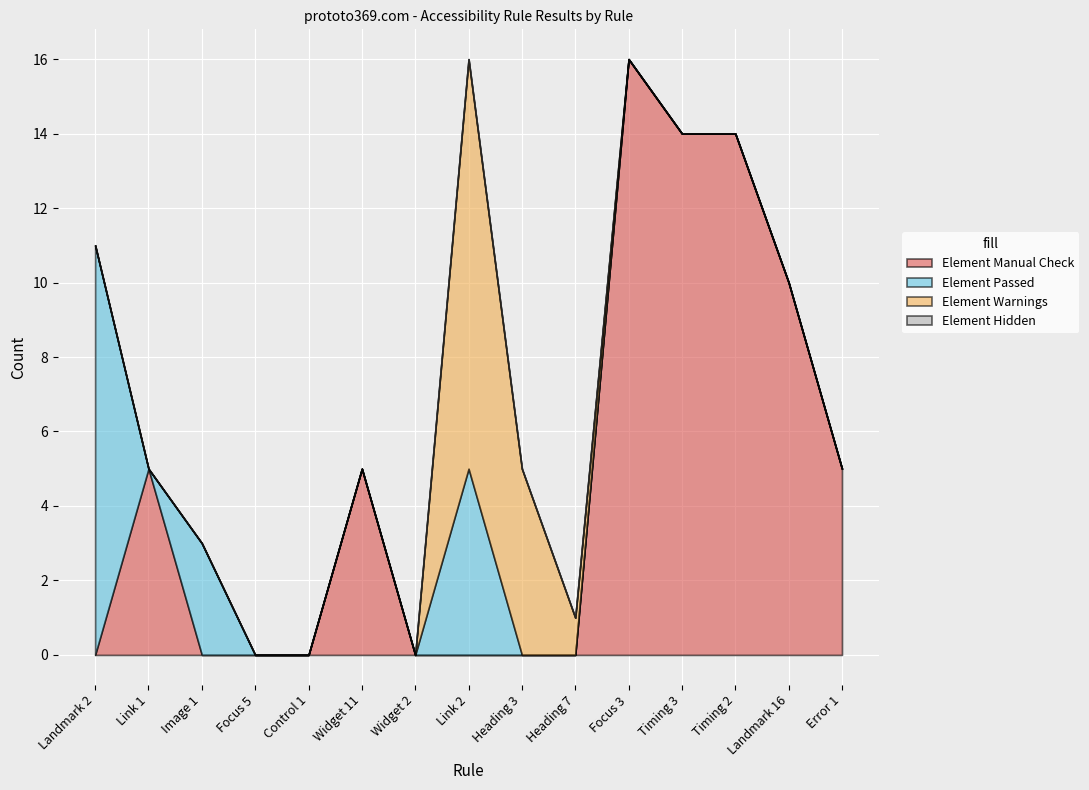

What is the sum of all Element Warnings values?

17